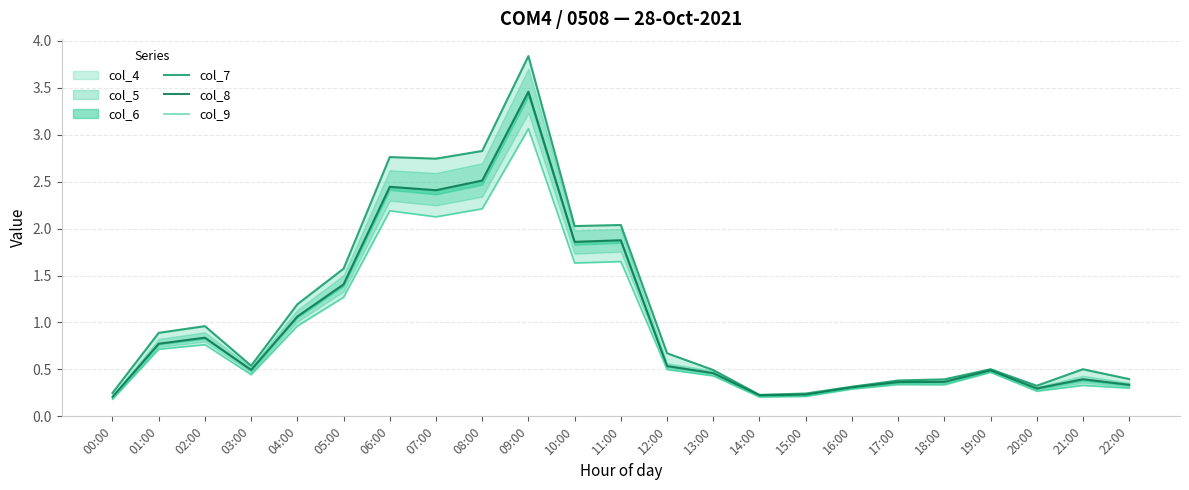

Which label corresponds to the smallest value in the chart?

00:00